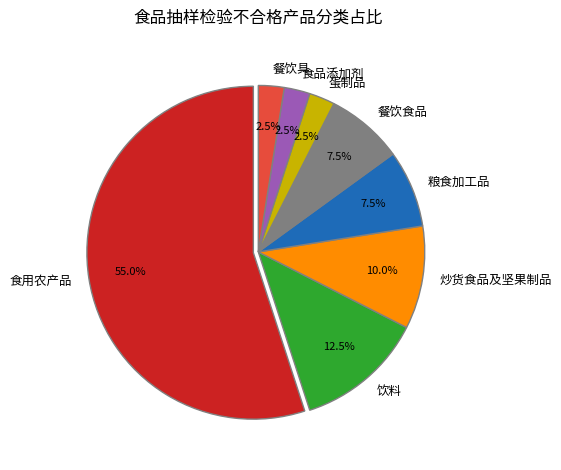

Does 餐饮具 account for over 50% of the chart?

No